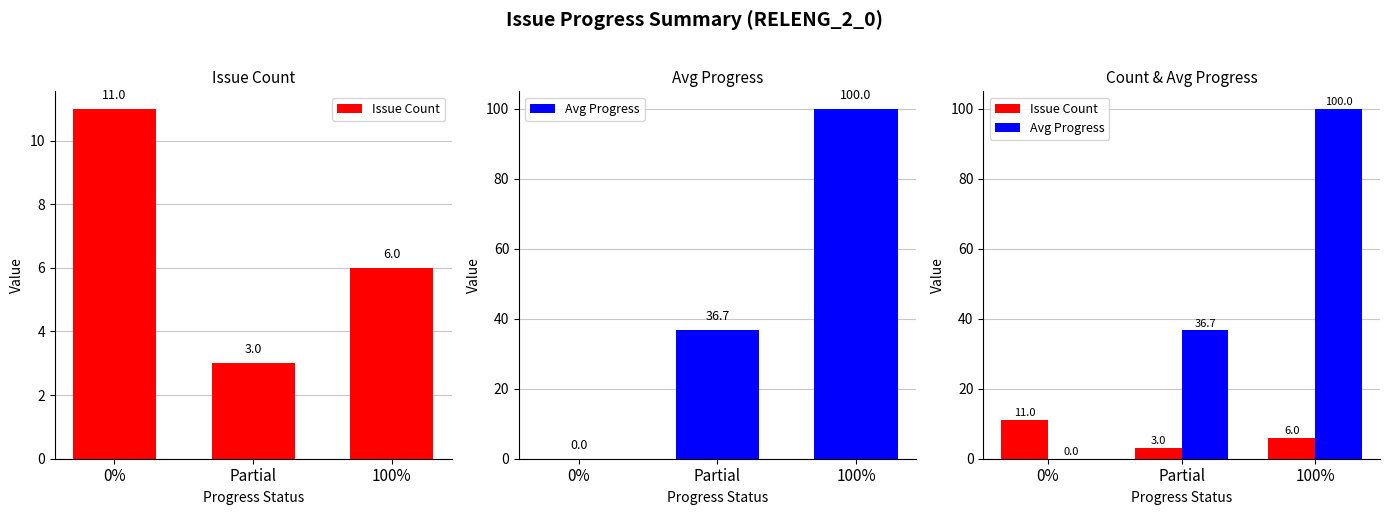

How many Avg Progress values are between 0 and 100?

3